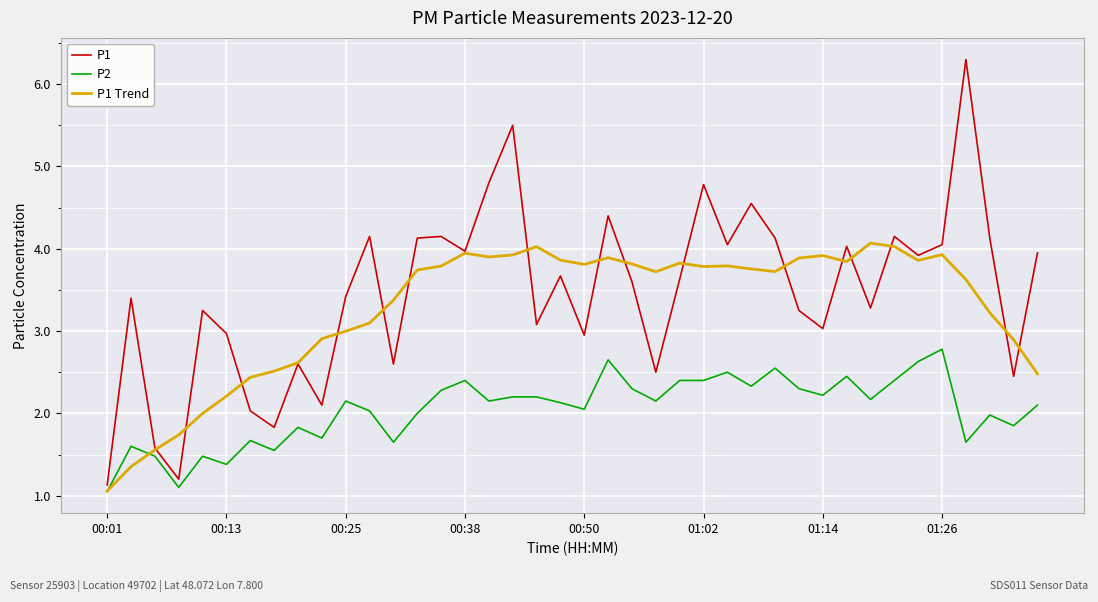

Which series has the largest range (max minus min)?

P1